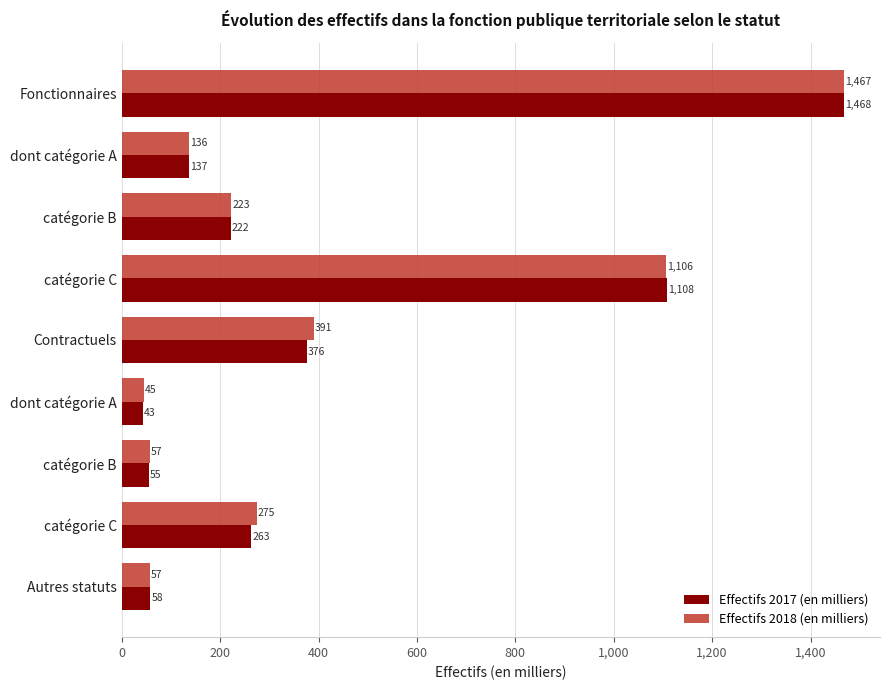

How many data points does each series have?

9